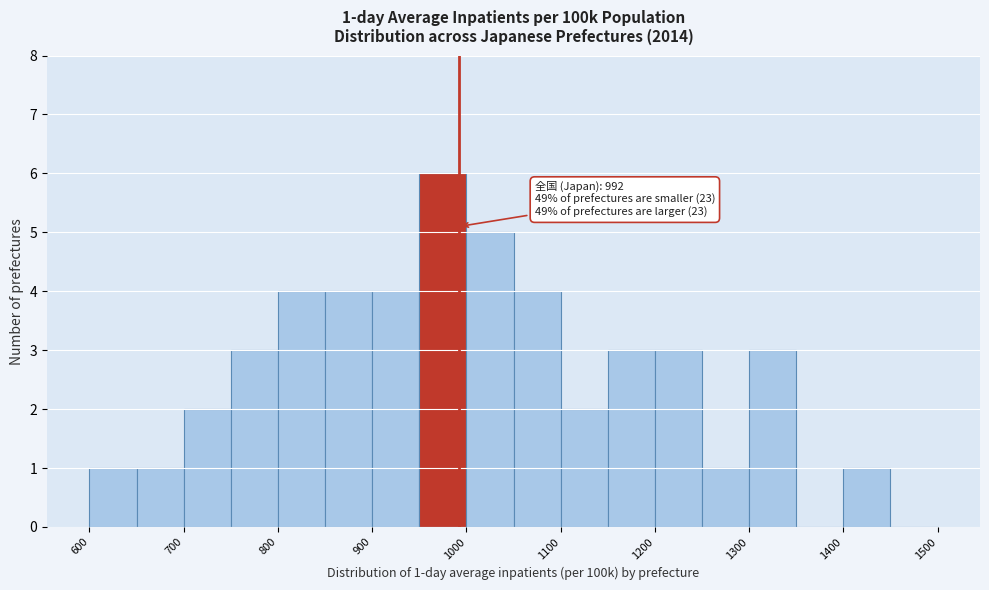

Which range on the x-axis has the tallest bar?

950 to 1000